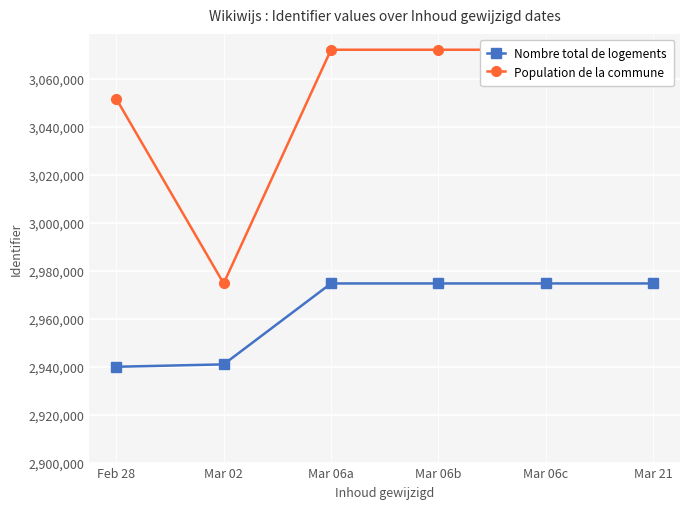

True or false: Population de la commune and Nombre total de logements intersect in this chart.

False